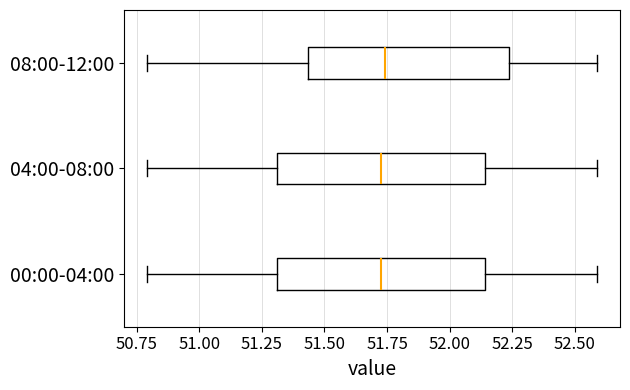

Where does the median line of the box for 04:00-08:00 sit on the x-axis? The values are not printed on the chart, so give them approximately, as read against the axis.

51.75